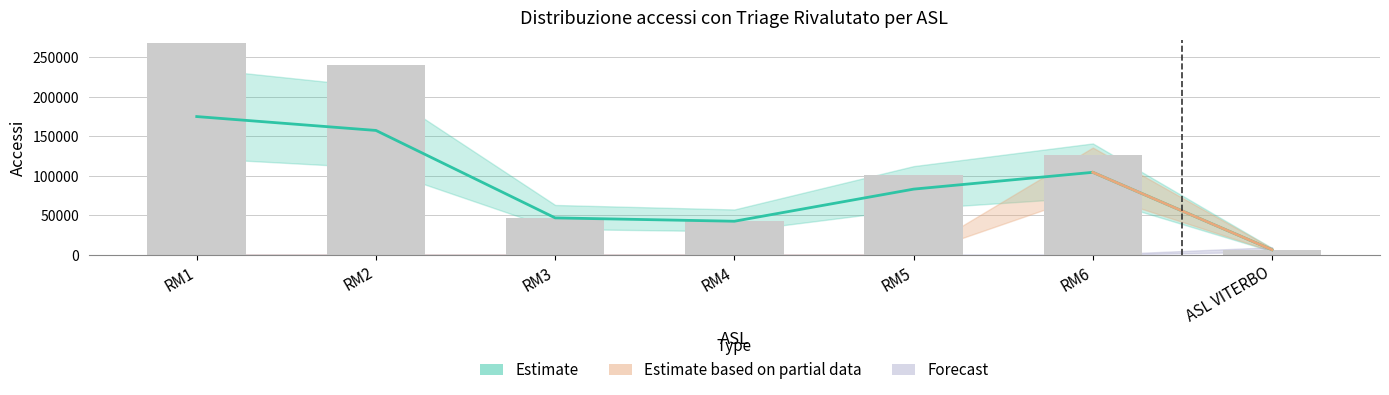

At which label is ACCESSI CON TRIAGE RIVALUTATO closest to 90609?

RM5